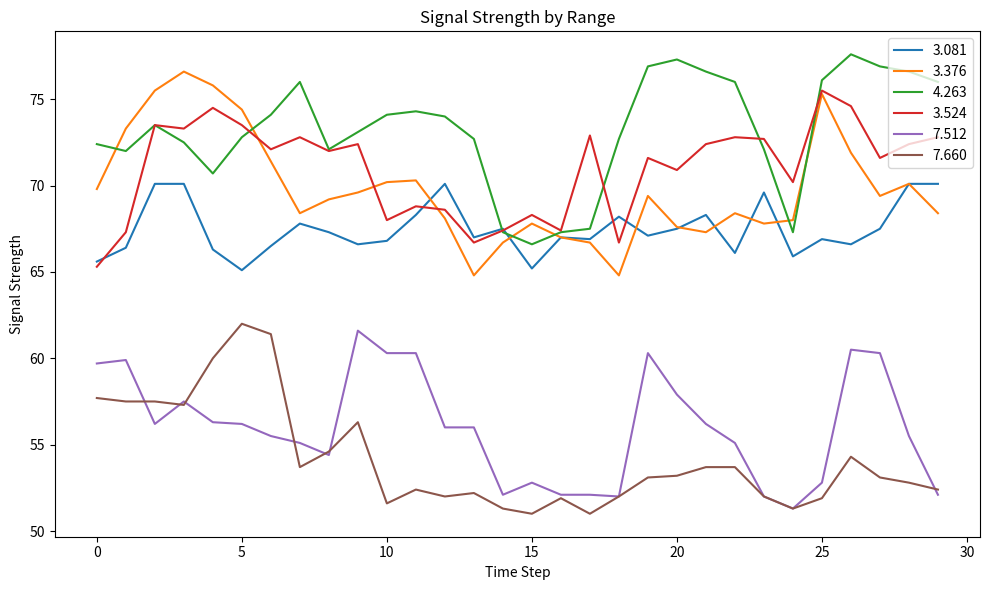

True or false: 3.376 and 7.512 intersect in this chart.

False